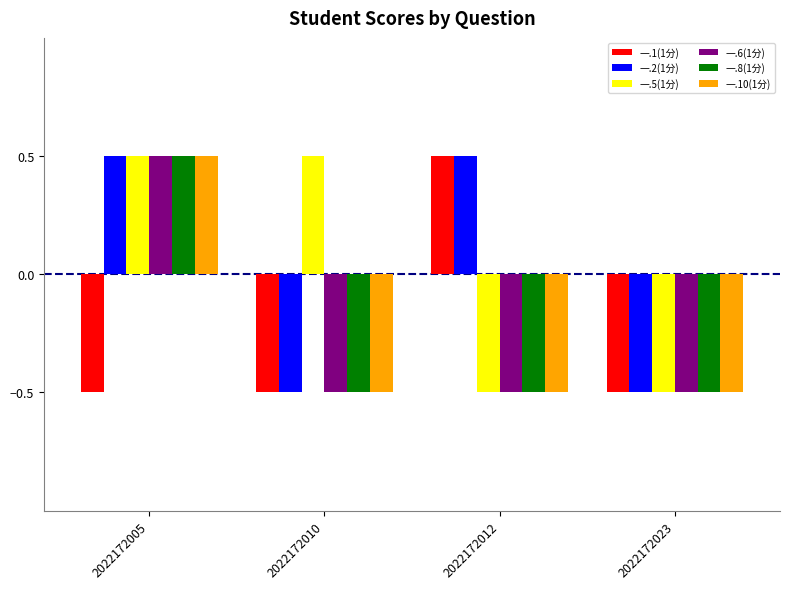

Reading right to left, extract all data points from this chart.

一.1(1分): -0.5	0.5	-0.5	-0.5
一.2(1分): -0.5	0.5	-0.5	0.5
一.5(1分): -0.5	-0.5	0.5	0.5
一.6(1分): -0.5	-0.5	-0.5	0.5
一.8(1分): -0.5	-0.5	-0.5	0.5
一.10(1分): -0.5	-0.5	-0.5	0.5